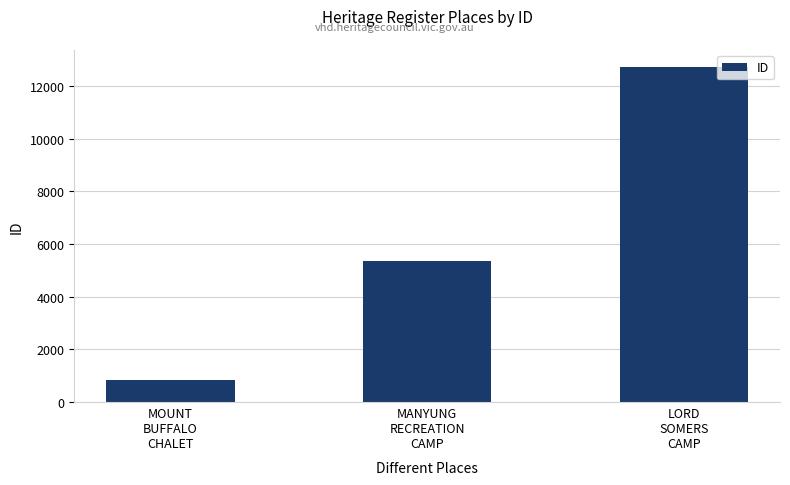

The chart shows a value of 5350 at MANYUNG
RECREATION
CAMP. True or false?

True